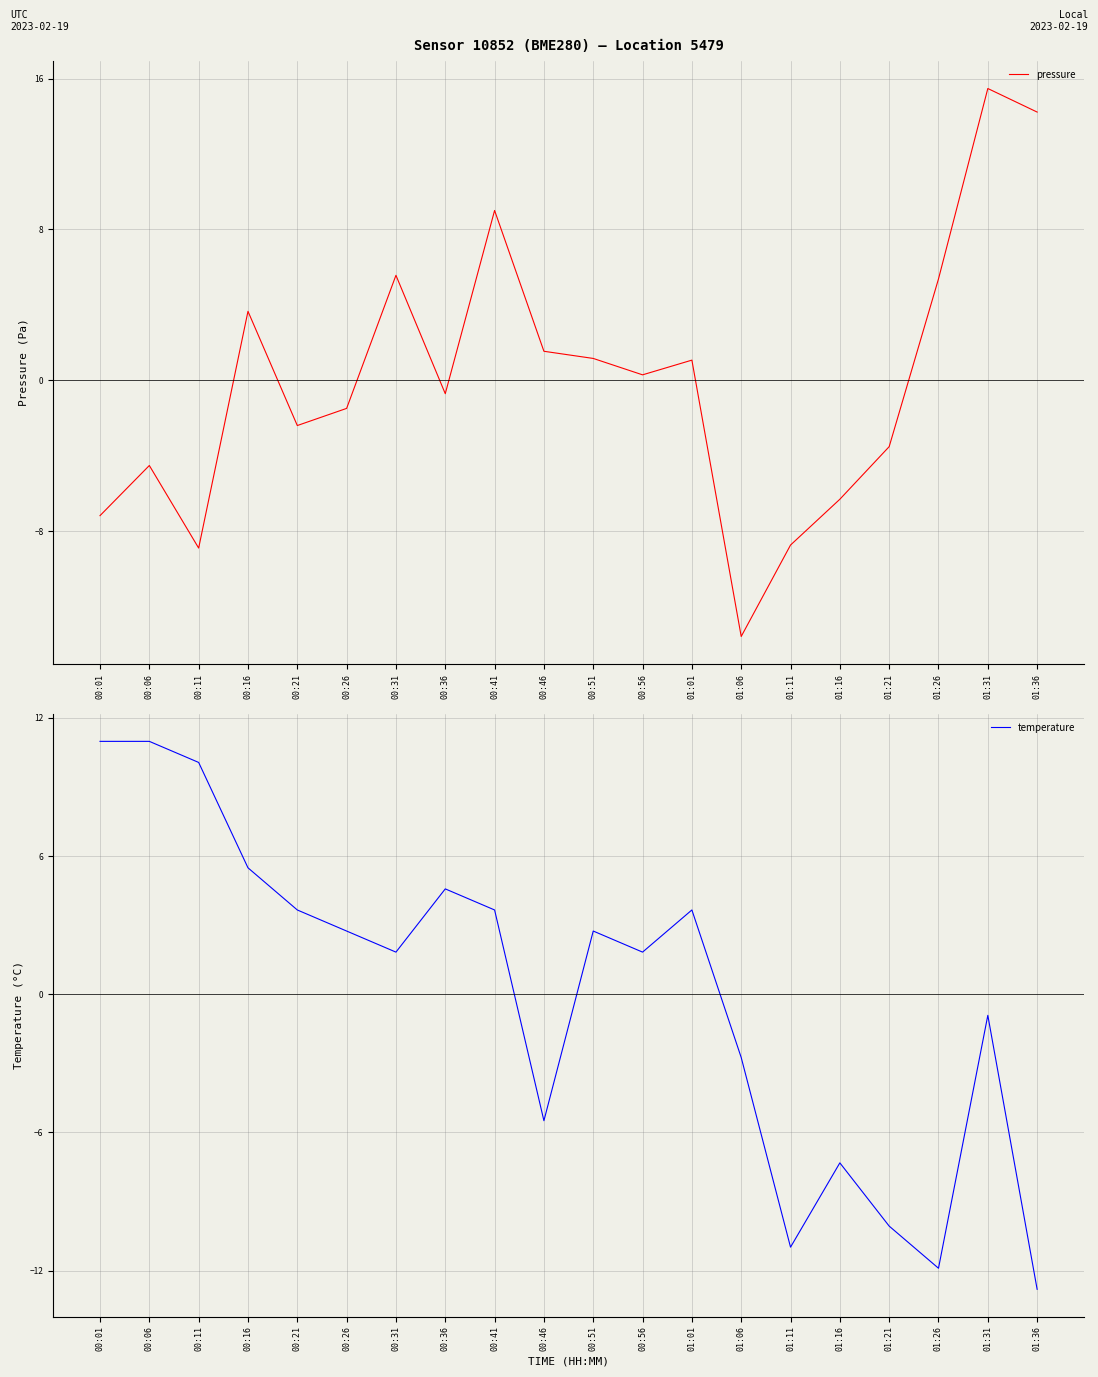

True or false: temperature has a value of 1.8 at 00:31.

True